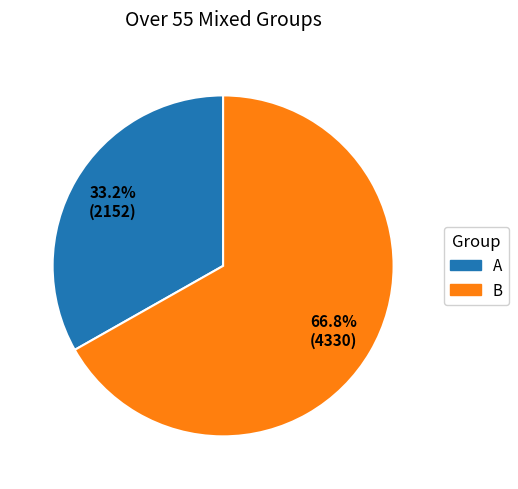

Is A the majority of the pie?

No